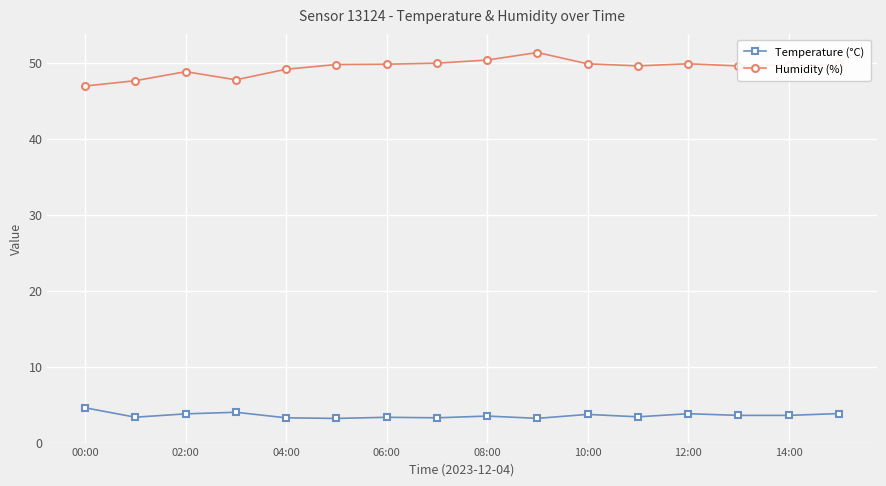

How many lines are shown in the chart?

2